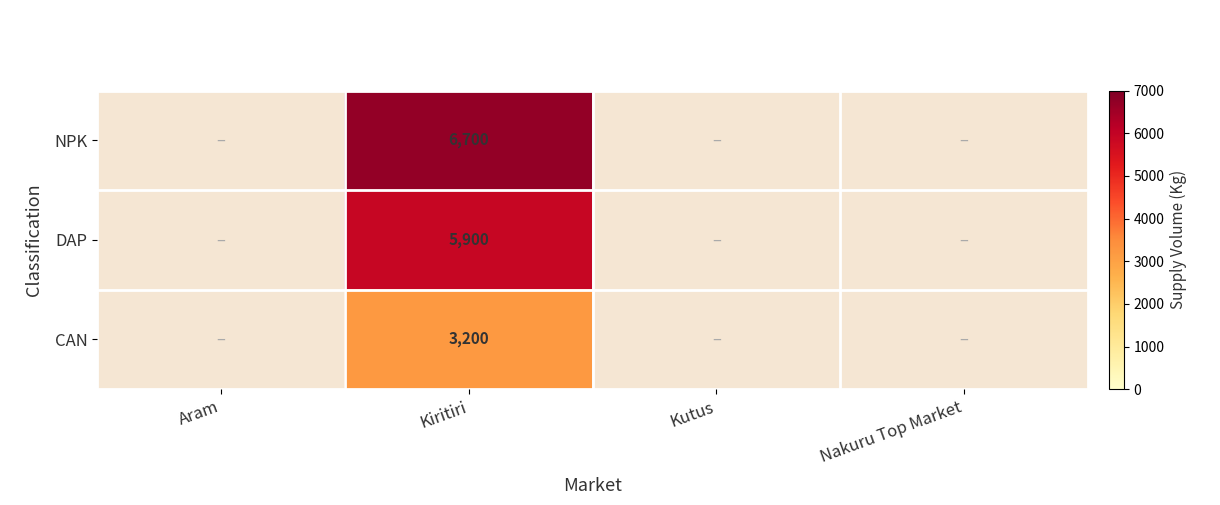

What is the spread (max minus min) of values at Kiritiri?

3500